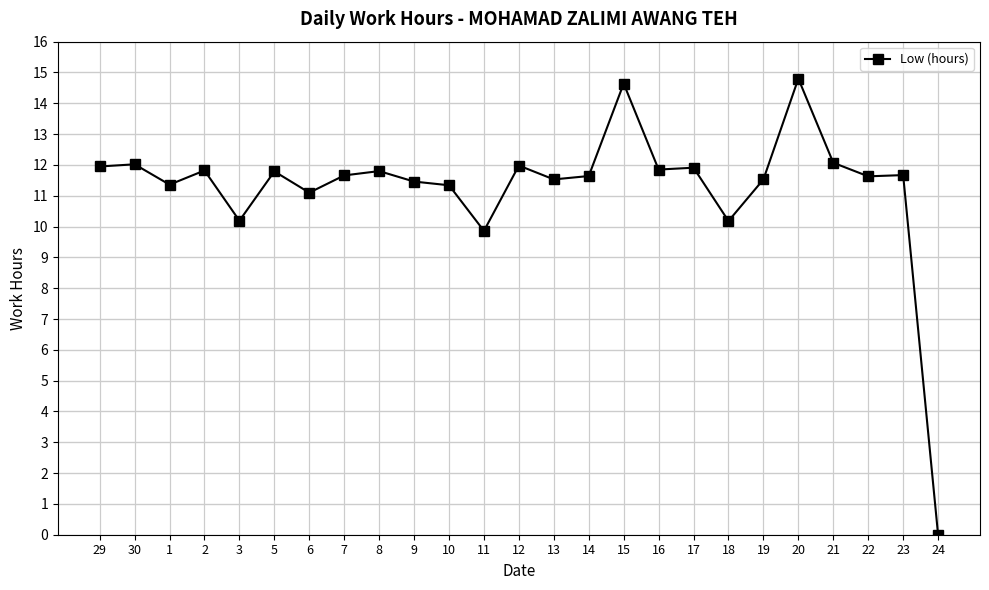

What is the label of the 22nd point from the left?

21